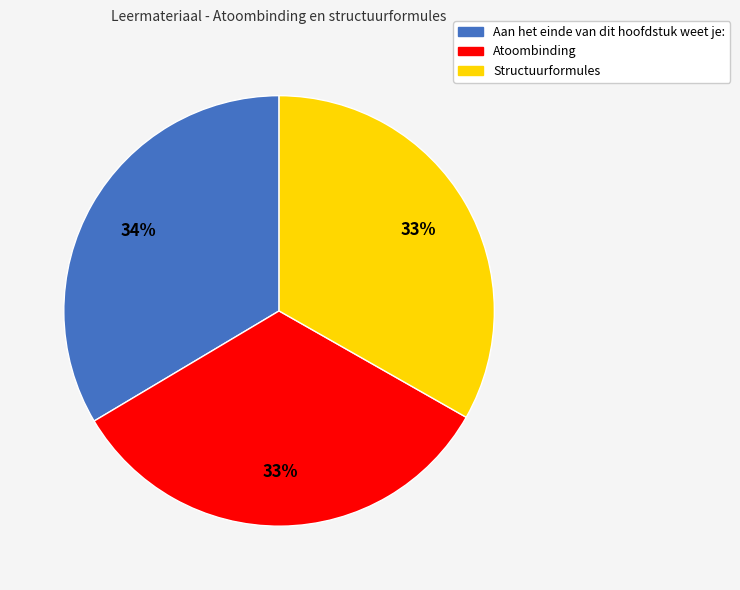

To the nearest percent, what portion does Structuurformules represent?

33%